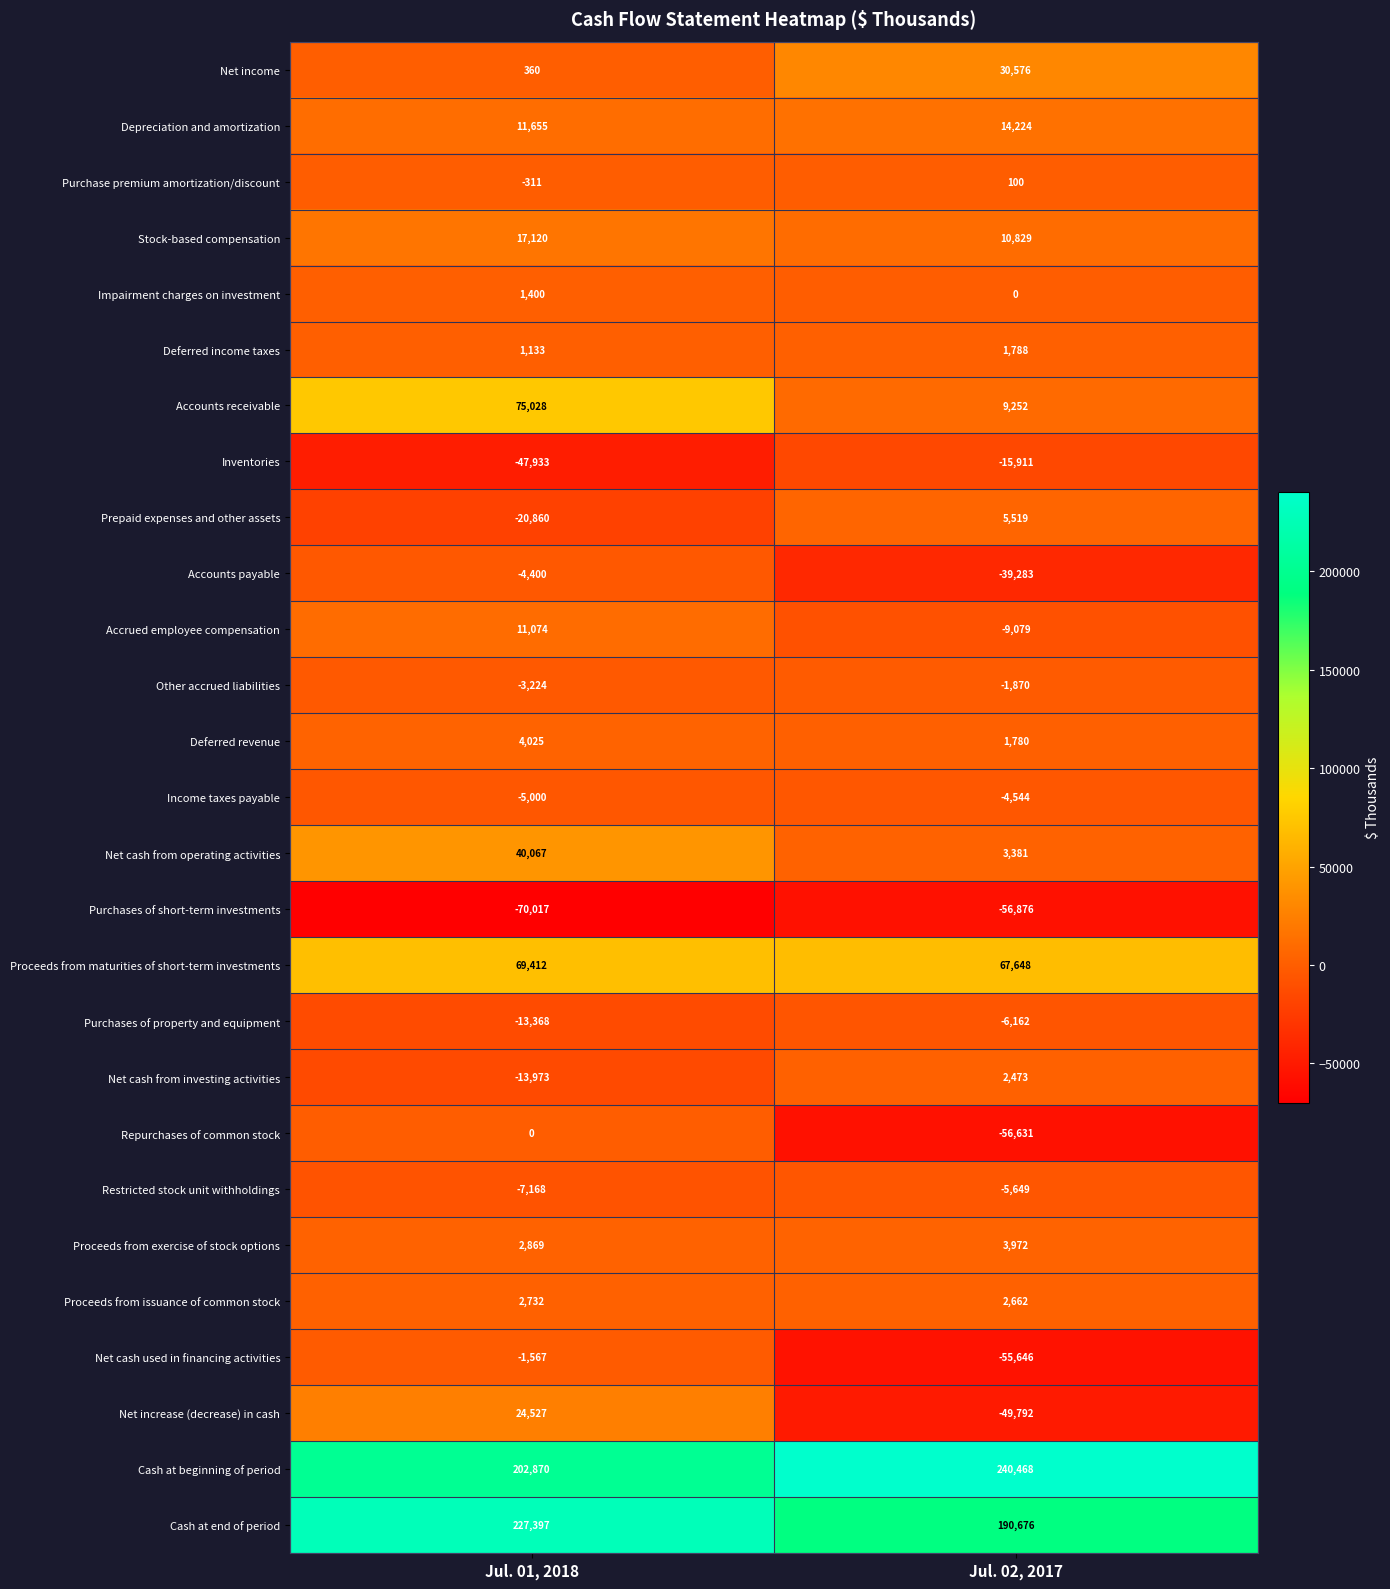

Where is Other accrued liabilities nearest to the value -2547?

Jul. 01, 2018